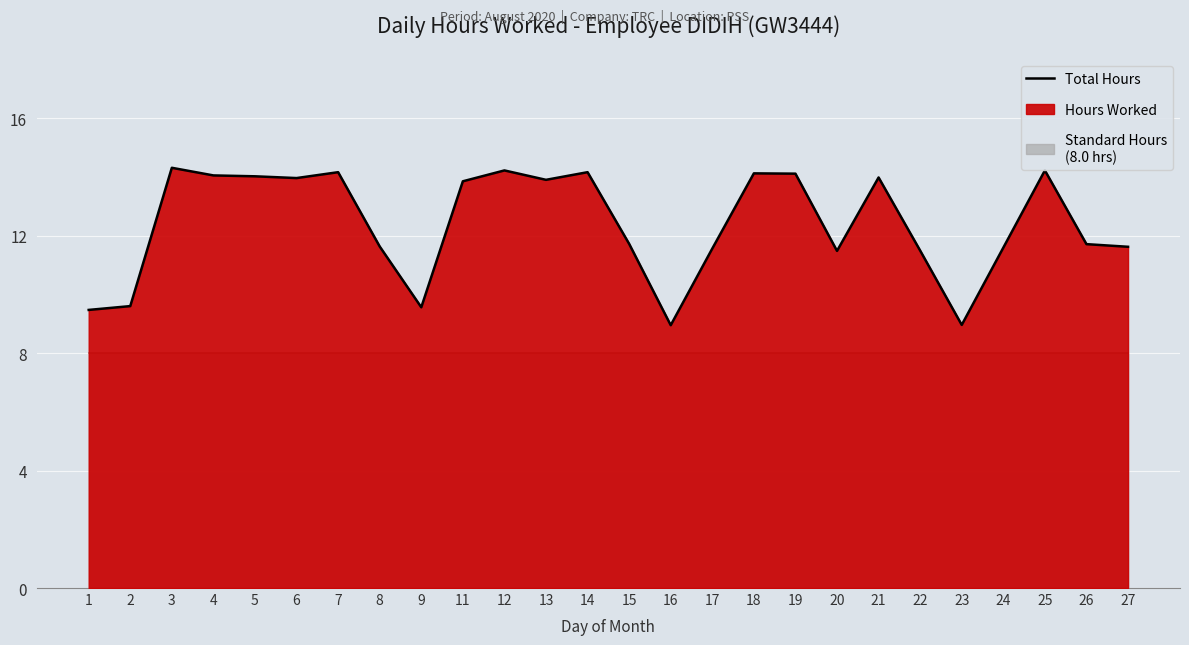

What is the maximum value shown in the chart?

14.3